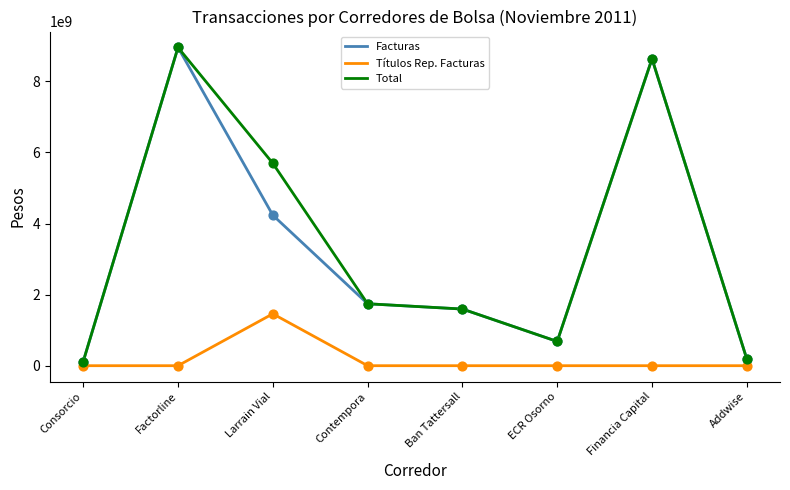

At which category is the sum across all series the highest?

Factorline